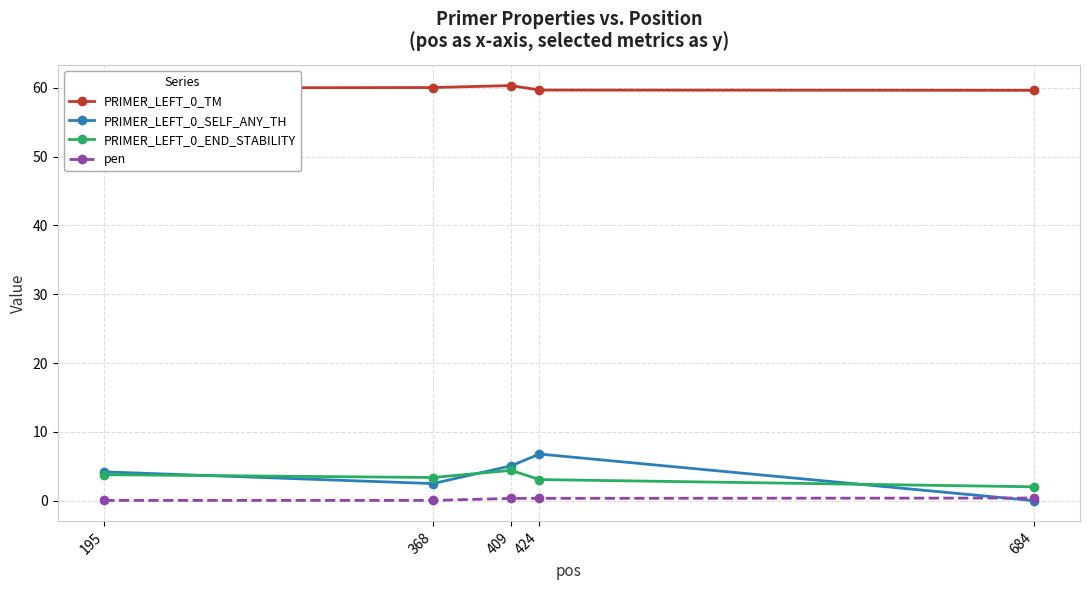

Is the value of PRIMER_LEFT_0_END_STABILITY at 409 greater than the value of pen at 409?

Yes